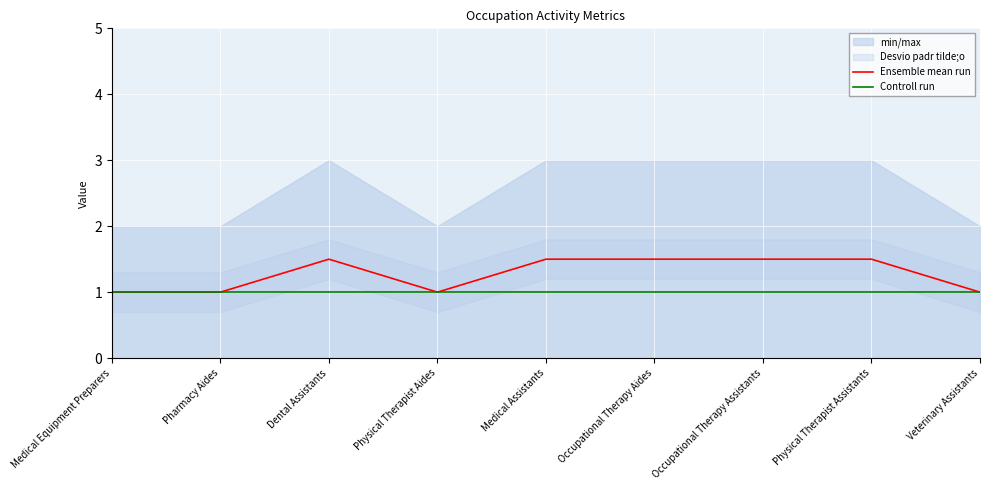

What is the total value across all series at Physical Therapist Assistants?

2.5